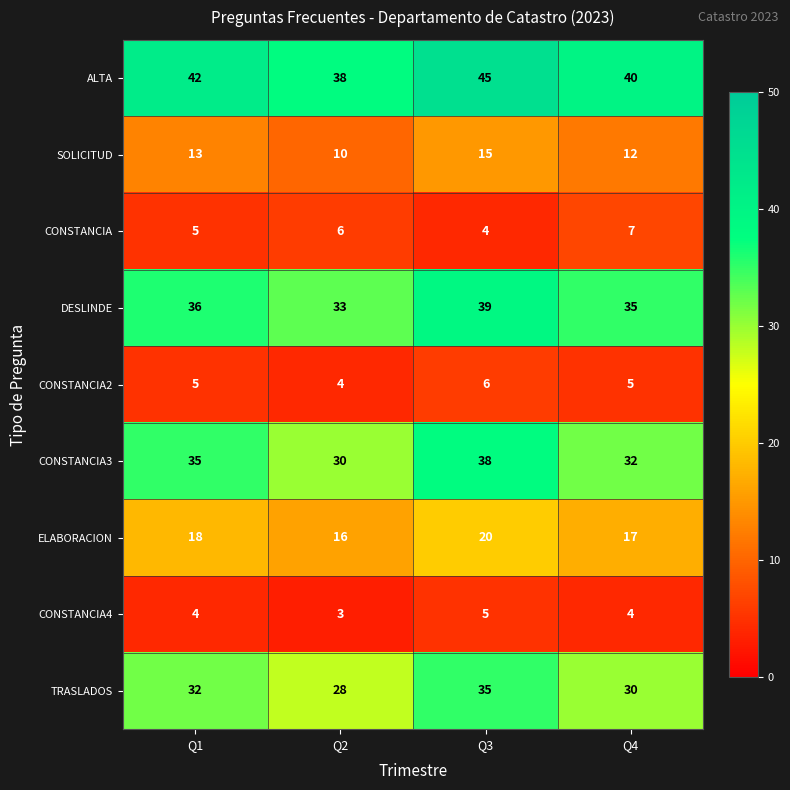

The ELABORACION series shows 26 at Q1. True or false?

False